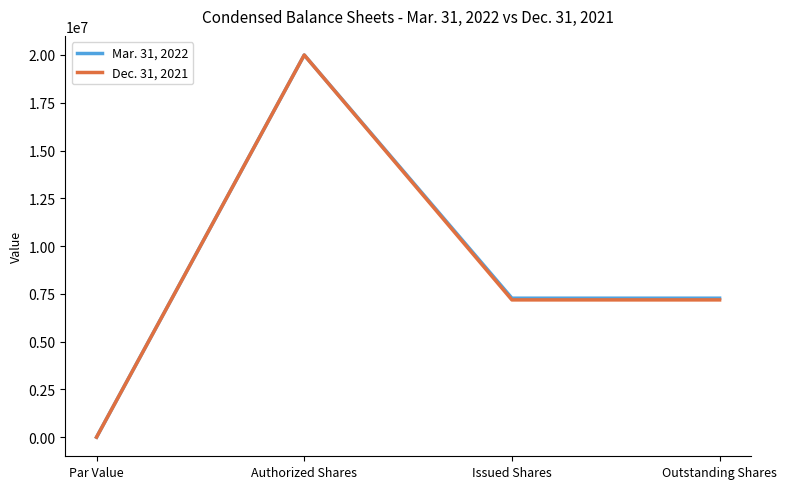

At which category is the sum across all series the highest?

Authorized Shares